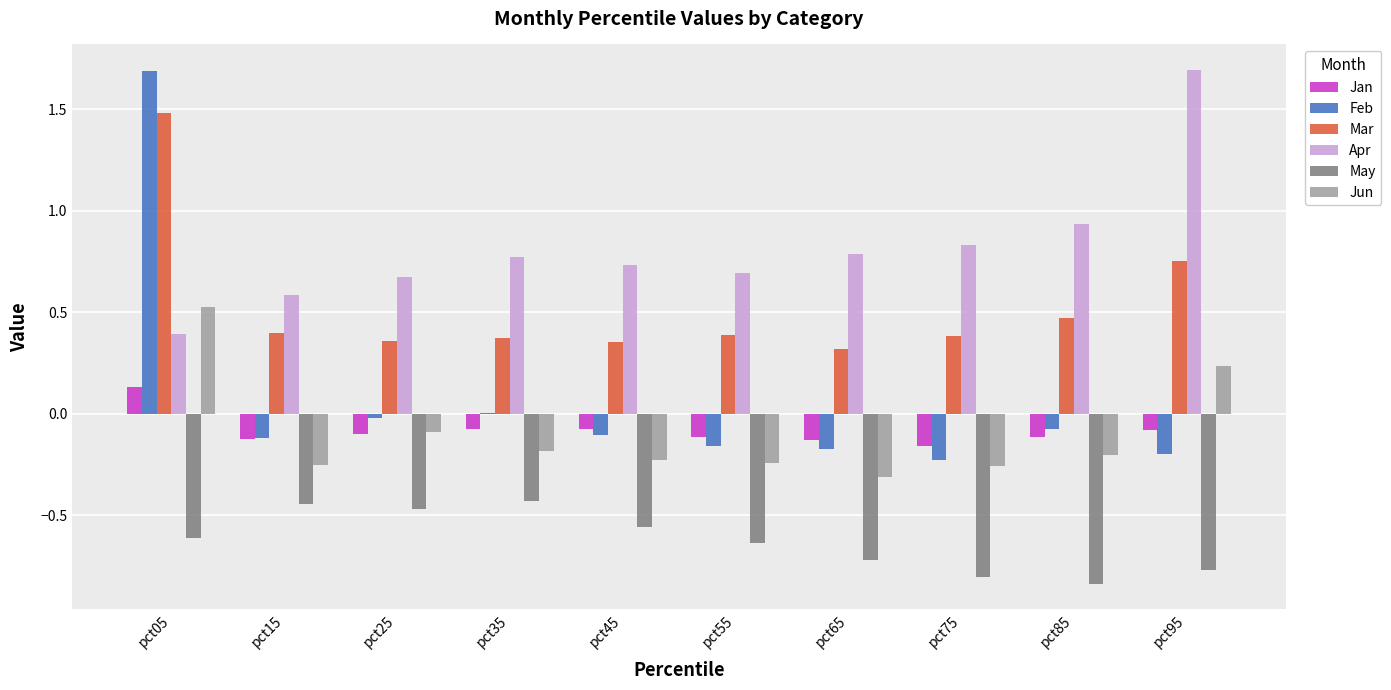

Is it true that Jan equals -0.2 at pct25?

False